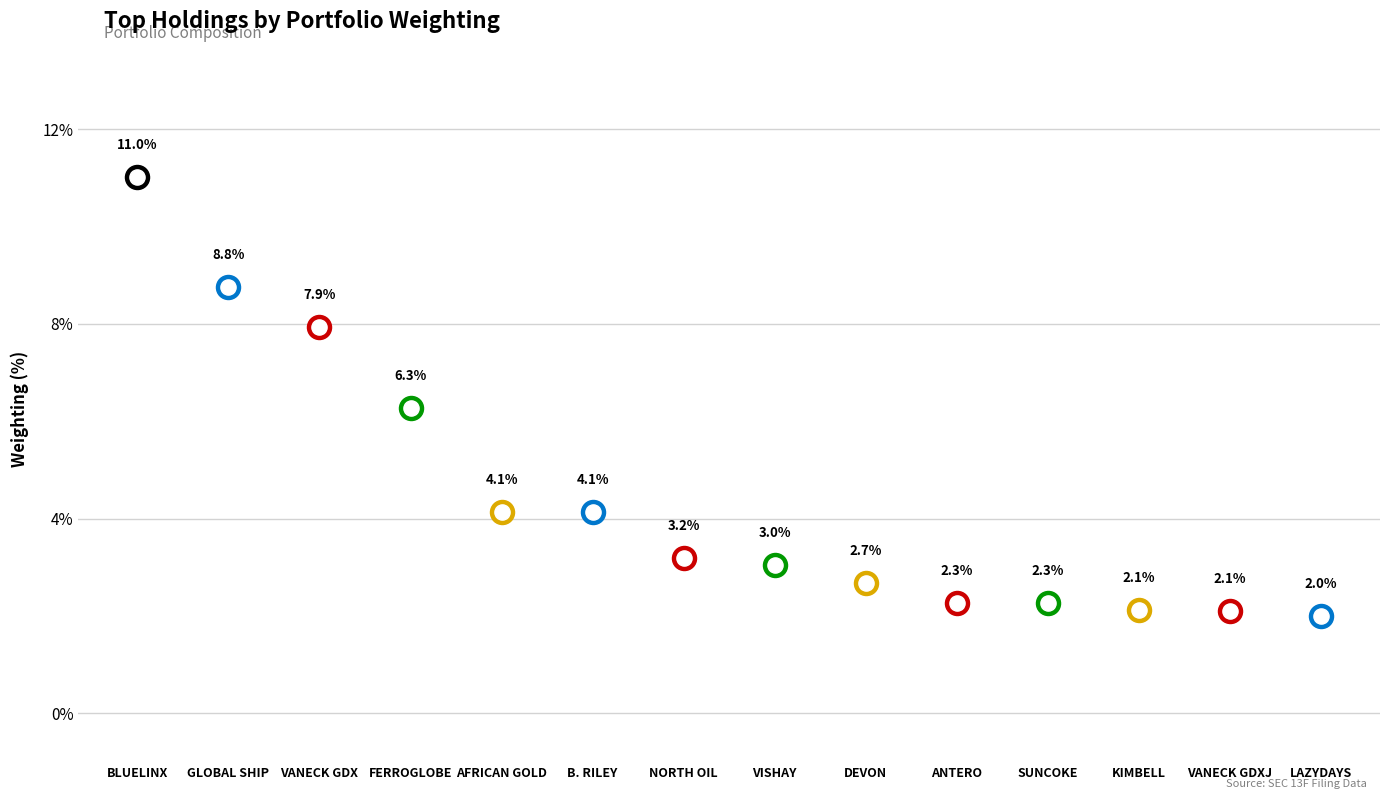

Which has a higher value, VANECK ETF TRUST (GDXJ) or NORTHERN OIL AND GAS INC MN?

NORTHERN OIL AND GAS INC MN